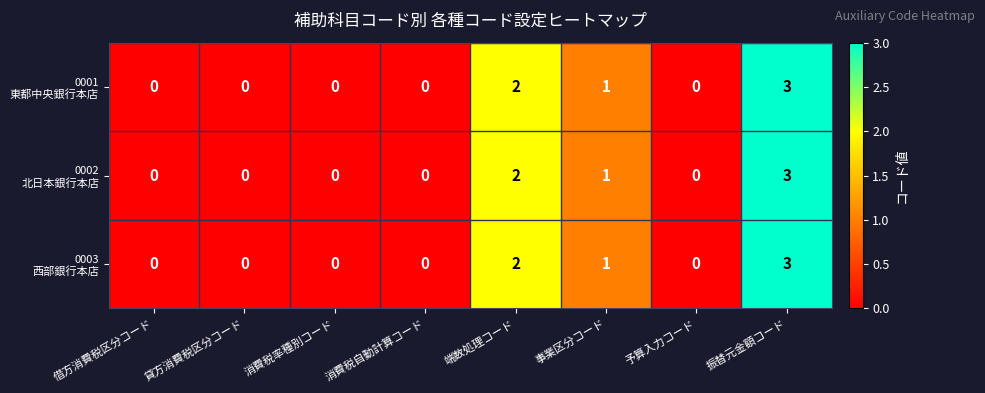

At which category is the sum across all series the highest?

振替元金額コード